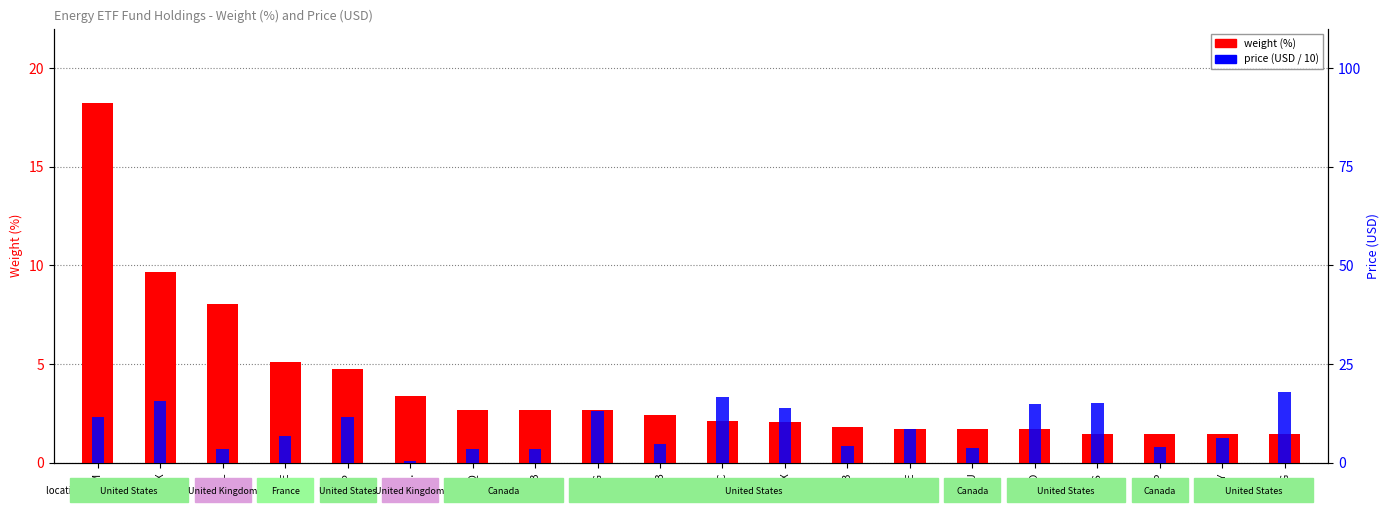

Which series has the widest spread of values?

price